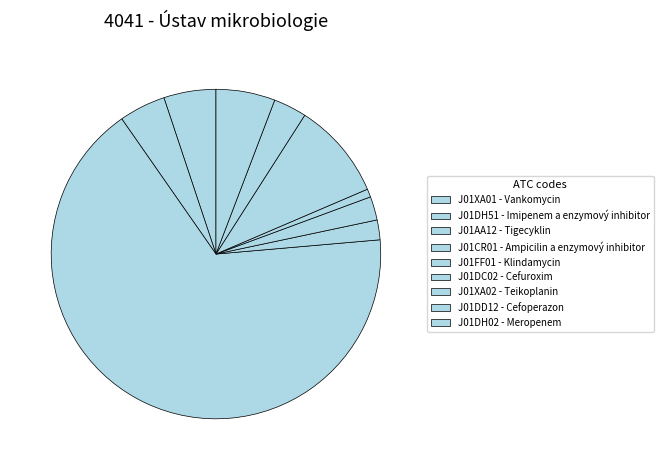

The J01FF01 - Klindamycin slice represents 2% of the pie. True or false?

True